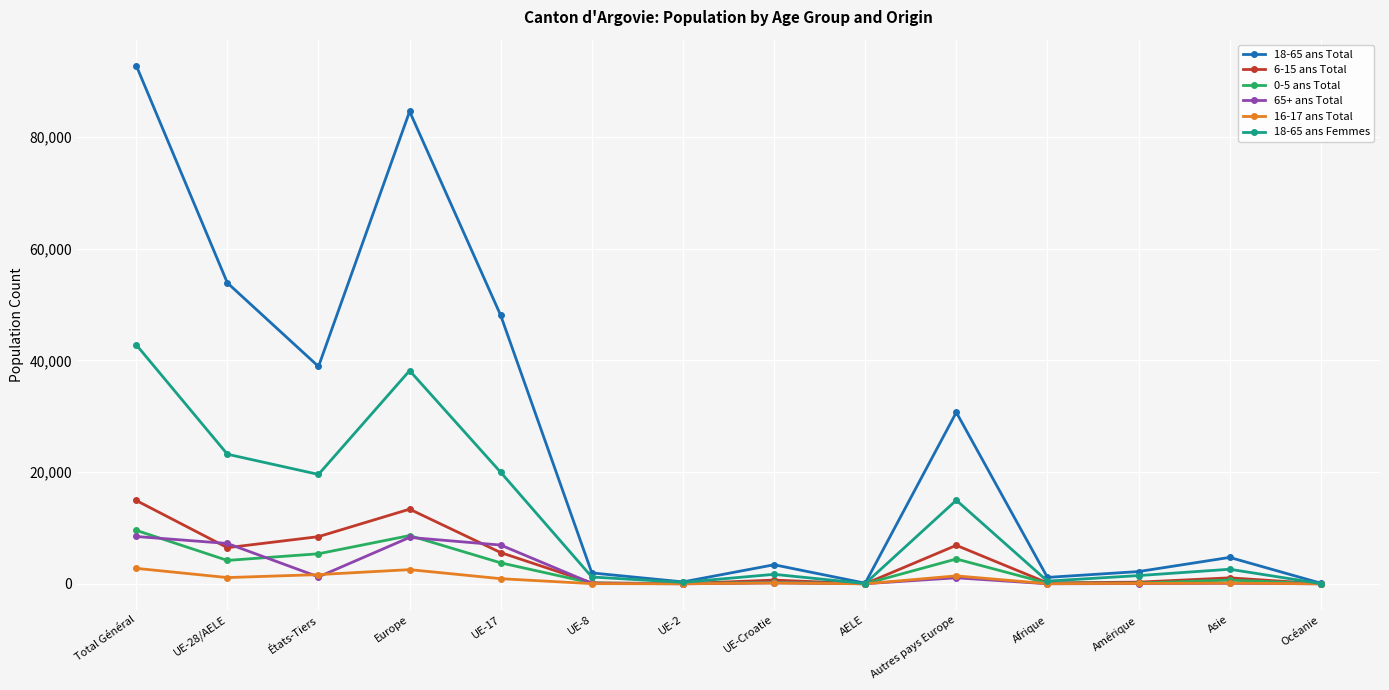

What is the label of the 11th point from the left?

Afrique